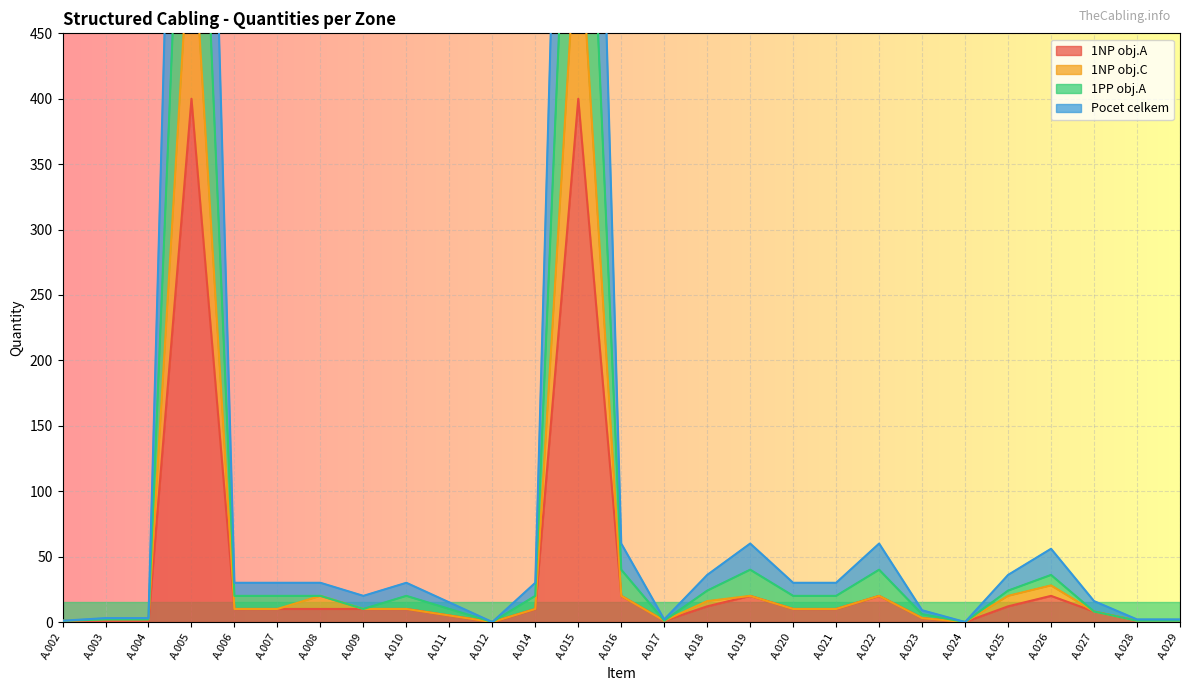

At how many categories does at least one series exceed 1169?

2